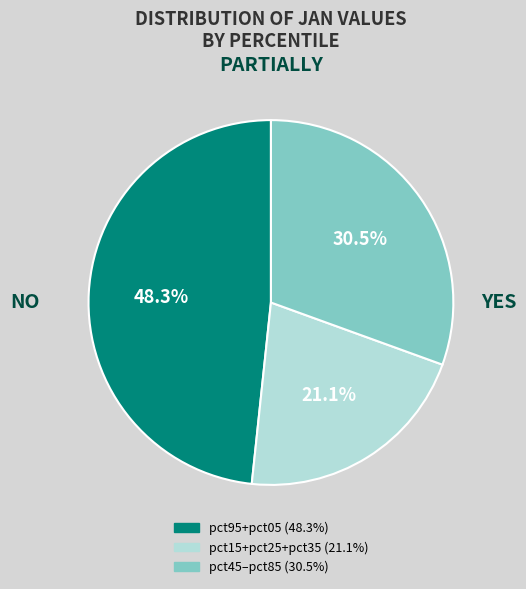

Does any single category account for the majority?

No